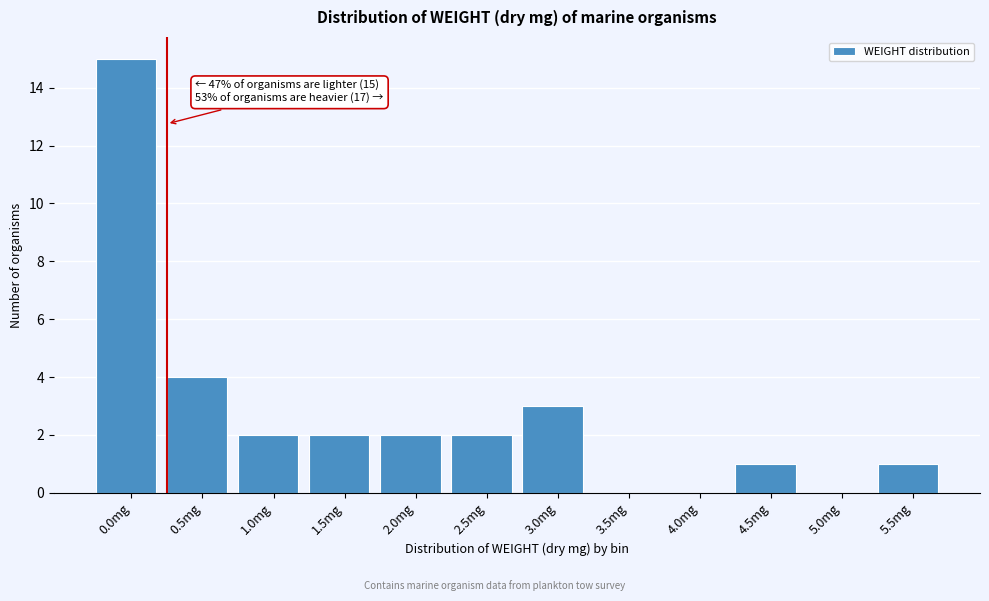

Reading right to left, extract all data points from this chart.

5.5mg=1	5.0mg=0	4.5mg=1	4.0mg=0	3.5mg=0	3.0mg=3	2.5mg=2	2.0mg=2	1.5mg=2	1.0mg=2	0.5mg=4	0.0mg=15